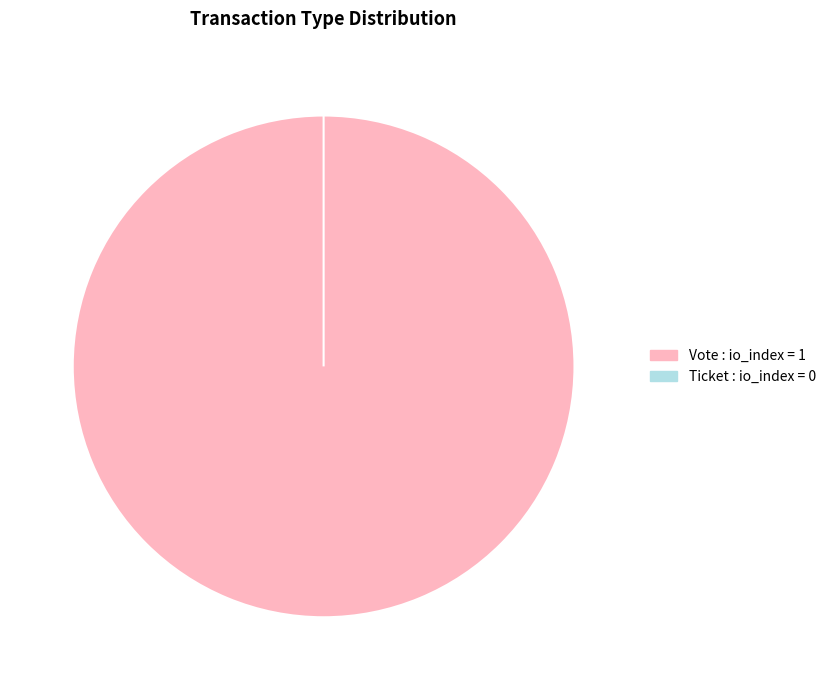

To the nearest percent, what portion does Vote represent?

100%